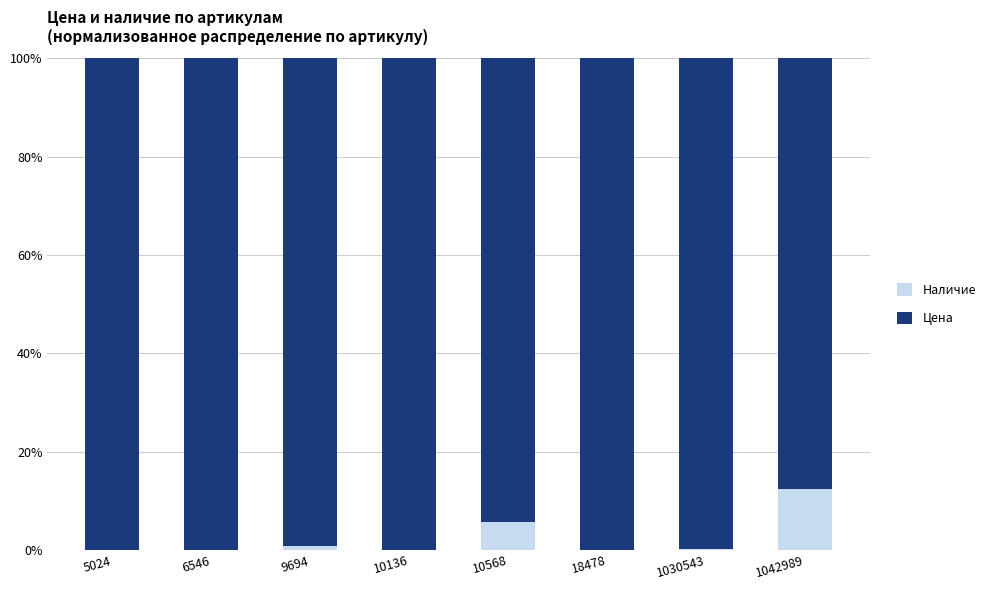

What are all the series names shown in the legend?

Наличие, Цена